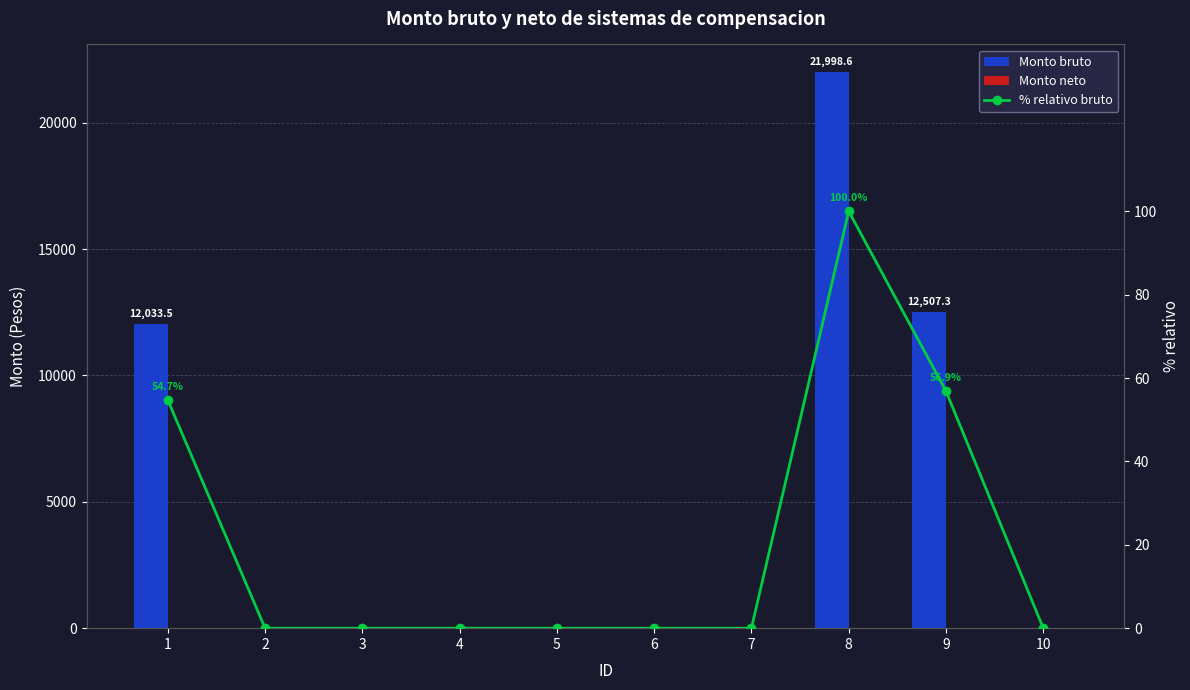

At how many categories does at least one series exceed 16432?

1